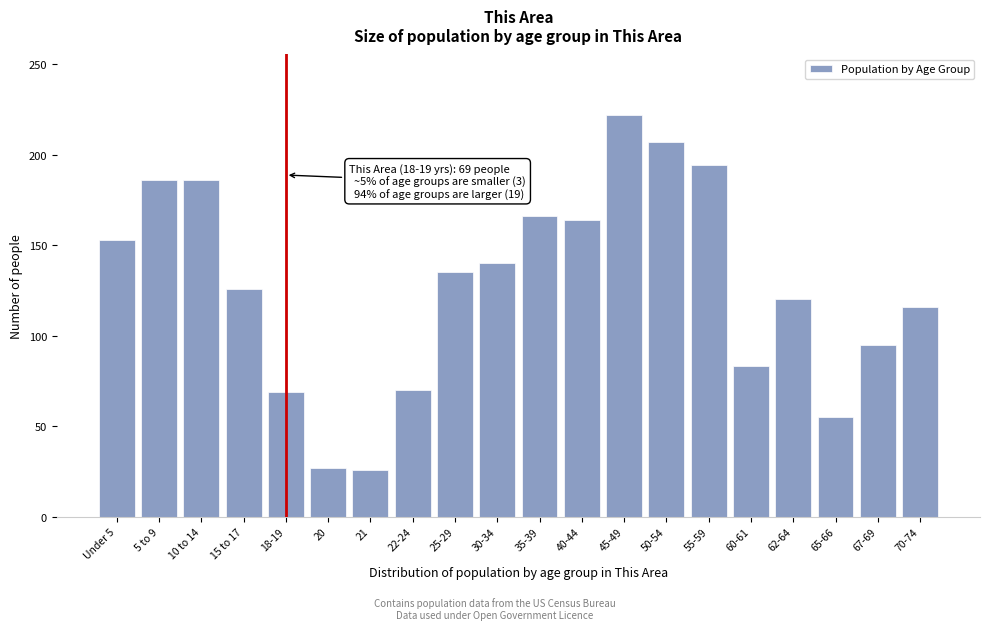

Which category has the highest value across all series?

45-49